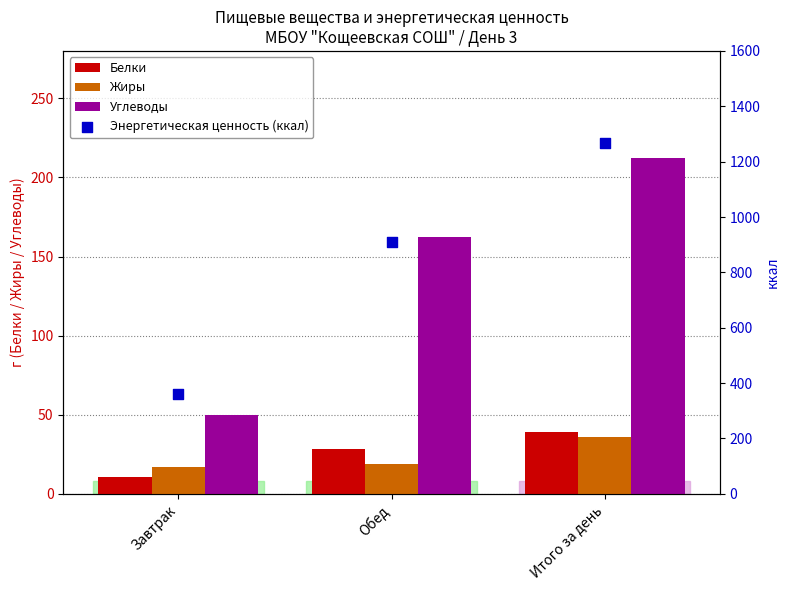

At how many categories does at least one series exceed 171?

3